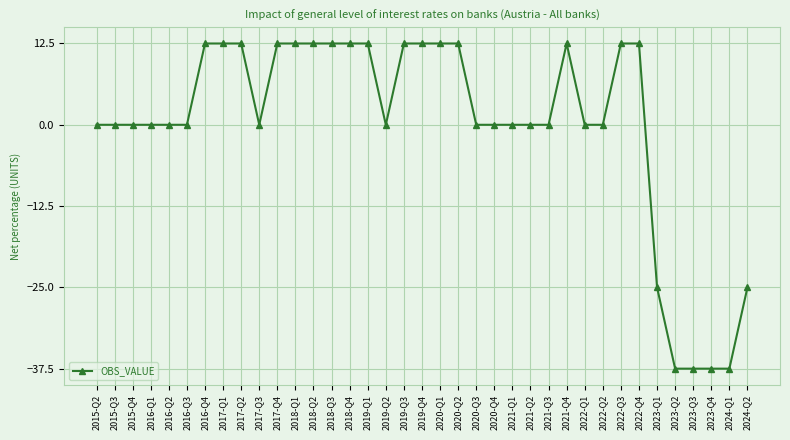

The chart shows a value of 12.5 at 2019-Q4. True or false?

True